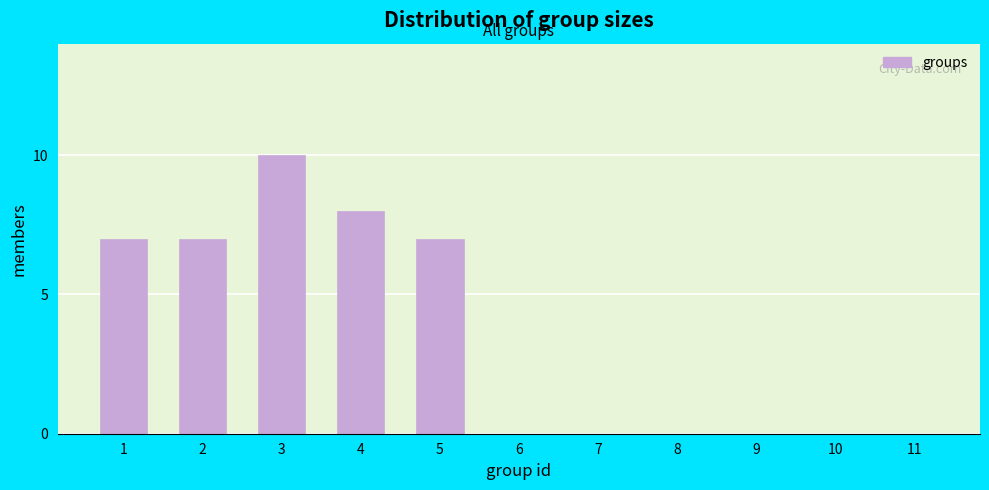

Reading left to right, extract all data points from this chart.

1=7	2=7	3=10	4=8	5=7	6=0	7=0	8=0	9=0	10=0	11=0